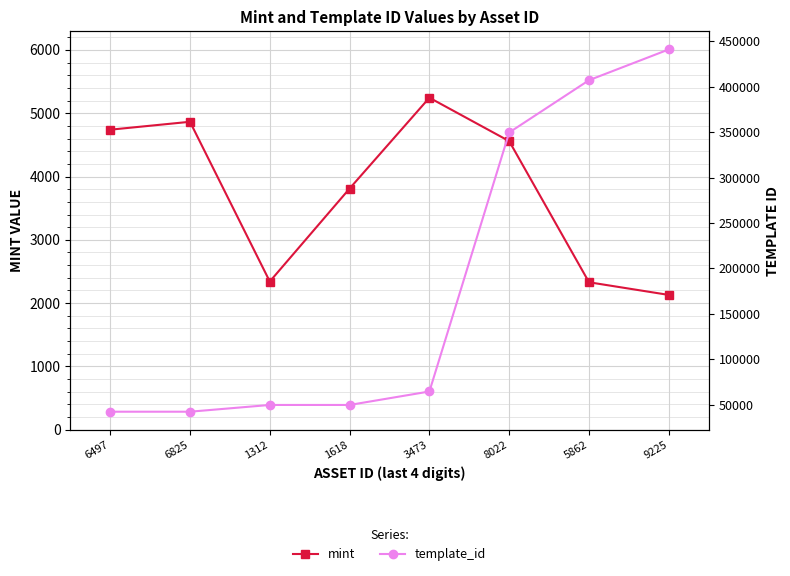

What is the difference between the template_id values at 1312 and 6497?

7429